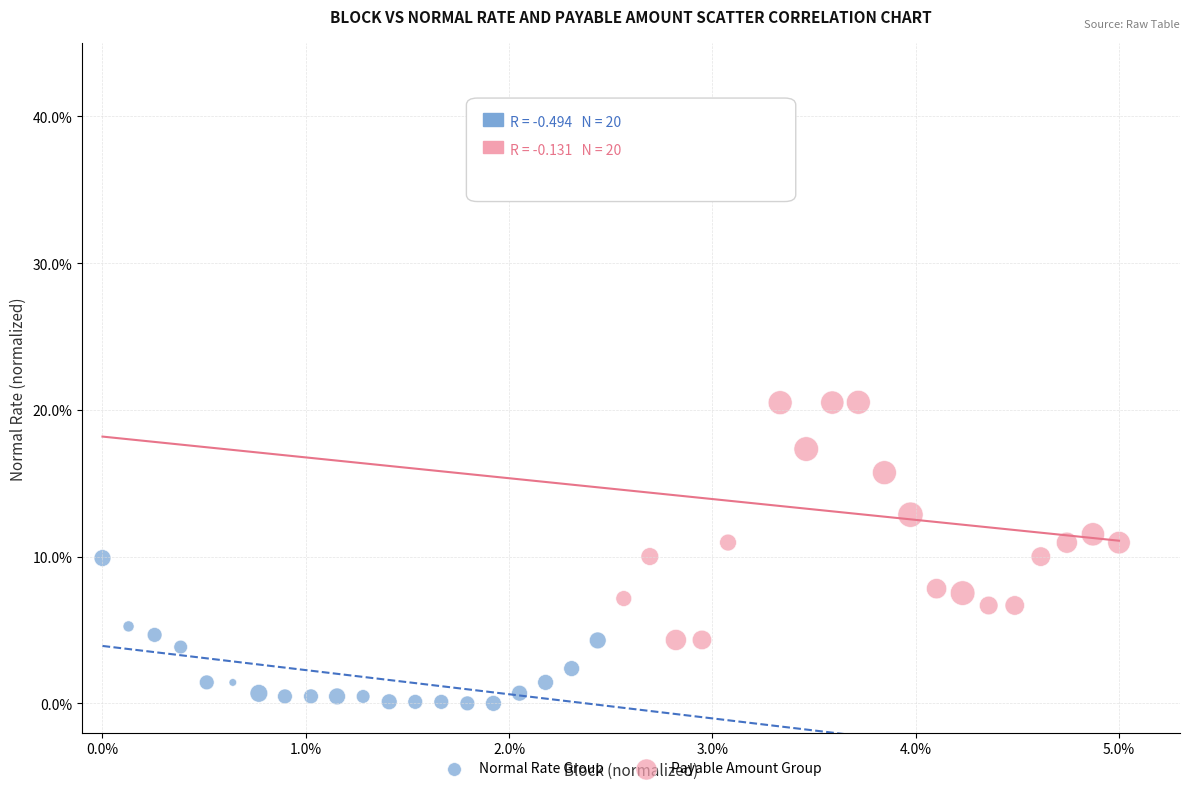

Which series contains the lowest Y value?

Normal Rate Group